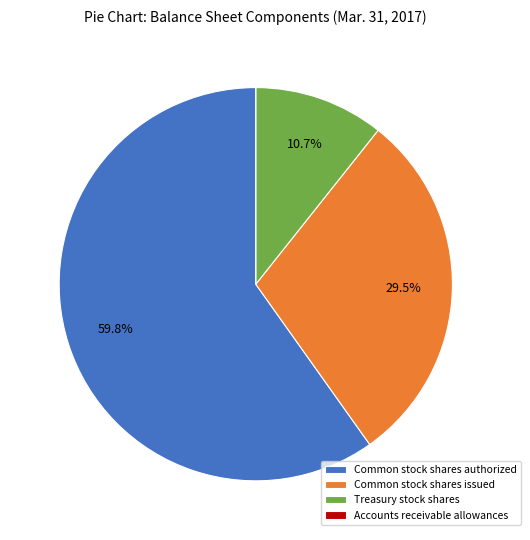

To the nearest percent, what is the average slice percentage?

25%